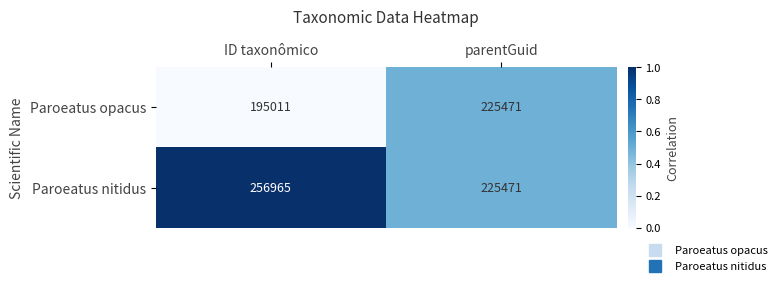

The value of Paroeatus opacus at ID taxonômico is 136287. True or false?

False